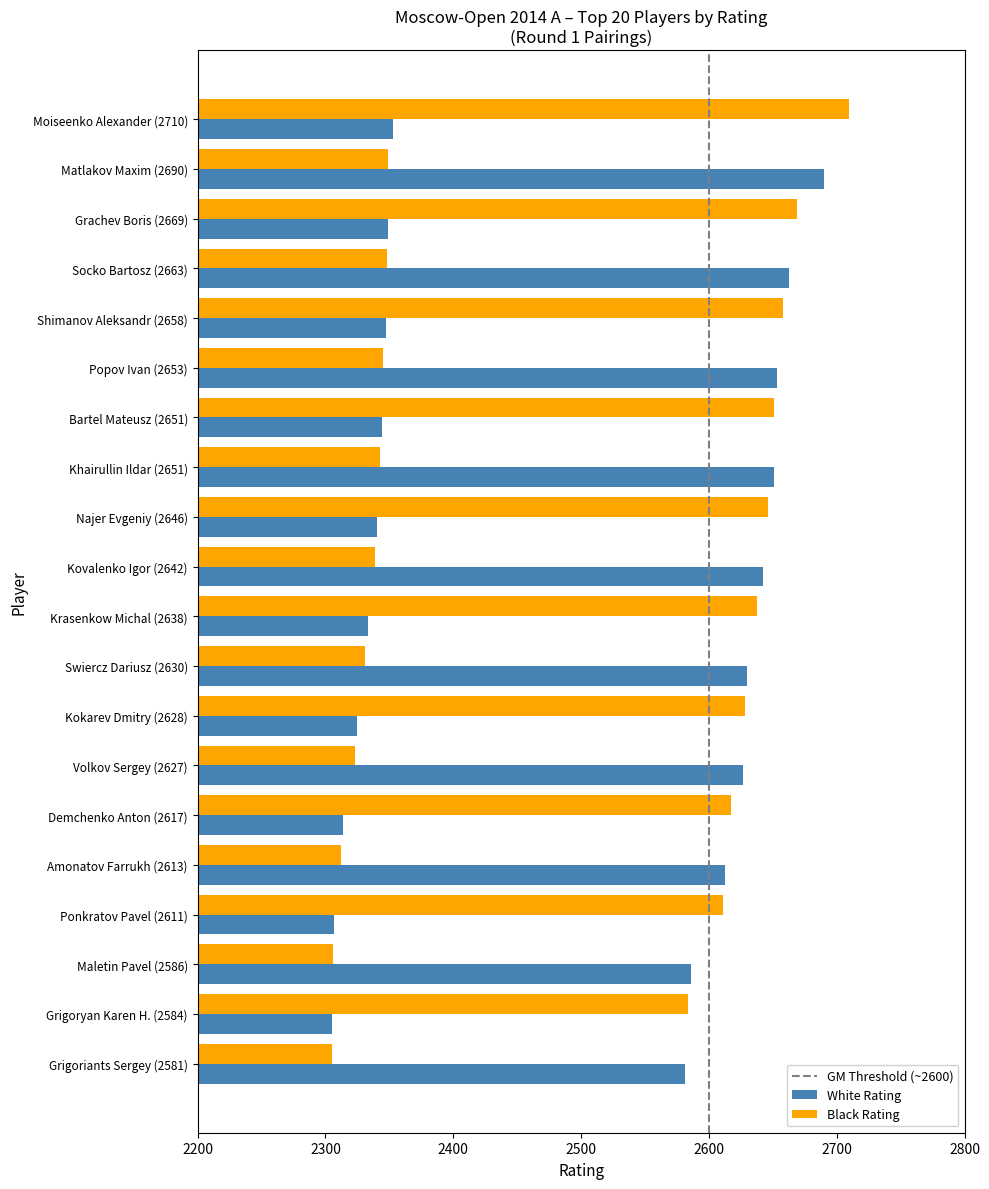

Where is White Rating nearest to the value 2497?

Grigoriants Sergey (2581)